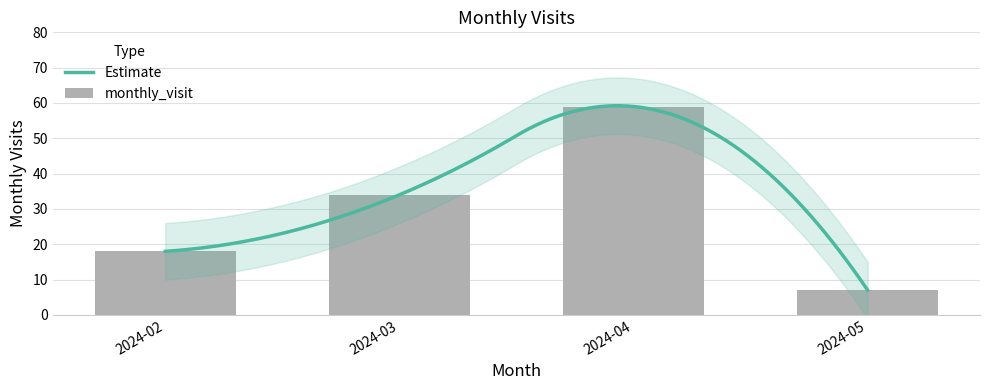

Which category has the lowest value across all series?

2024-05